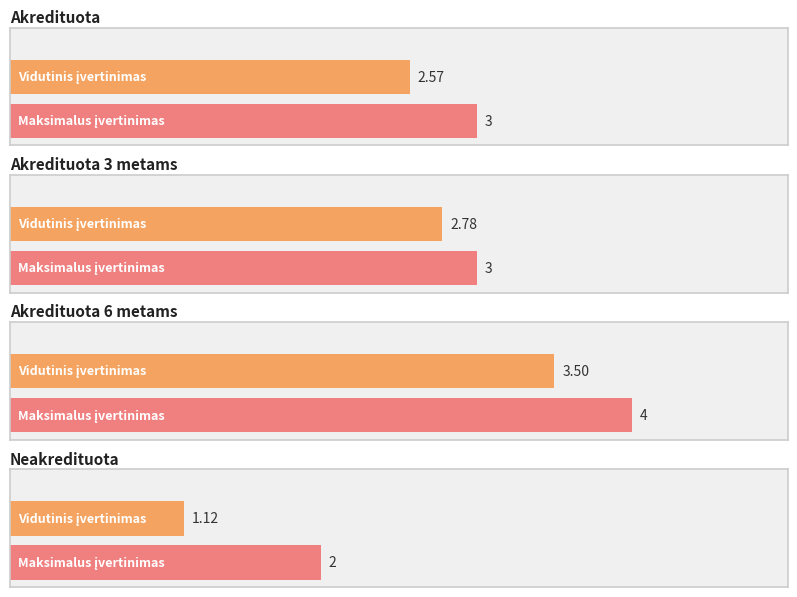

True or false: the data shows 2 at Akredituota 3 metams.

False